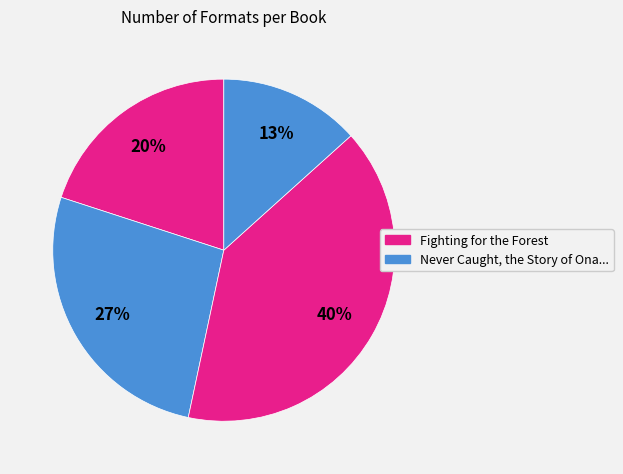

How many slices are in this pie chart?

4